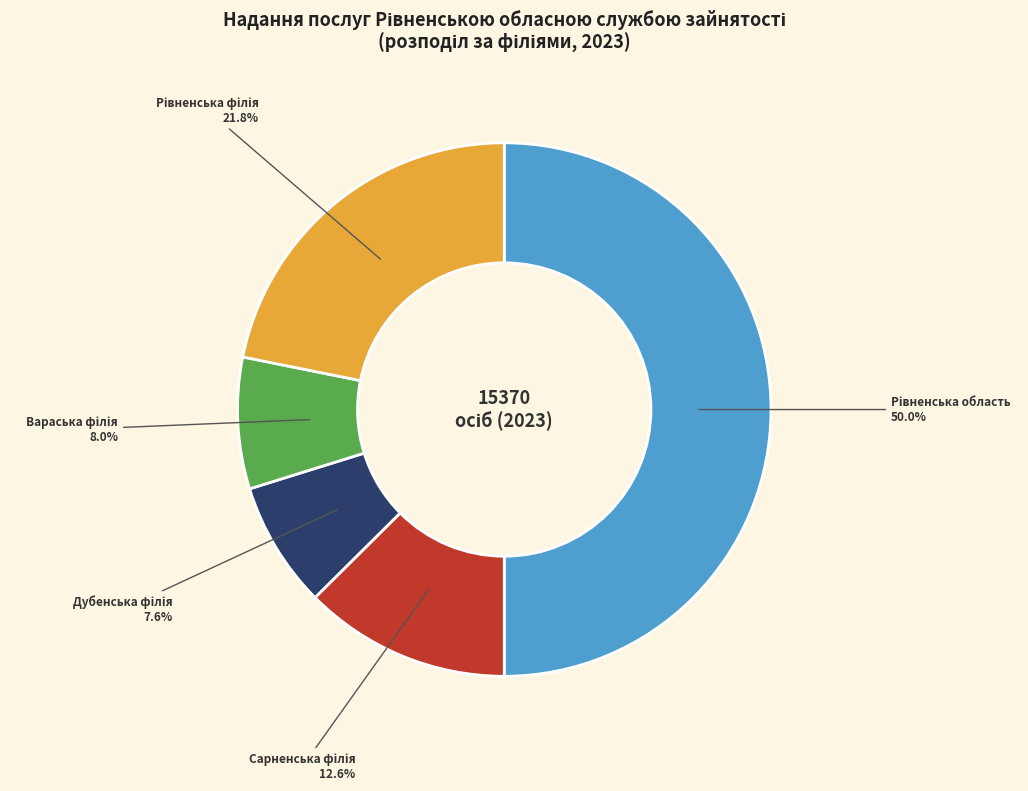

How many segments does this pie chart have?

5